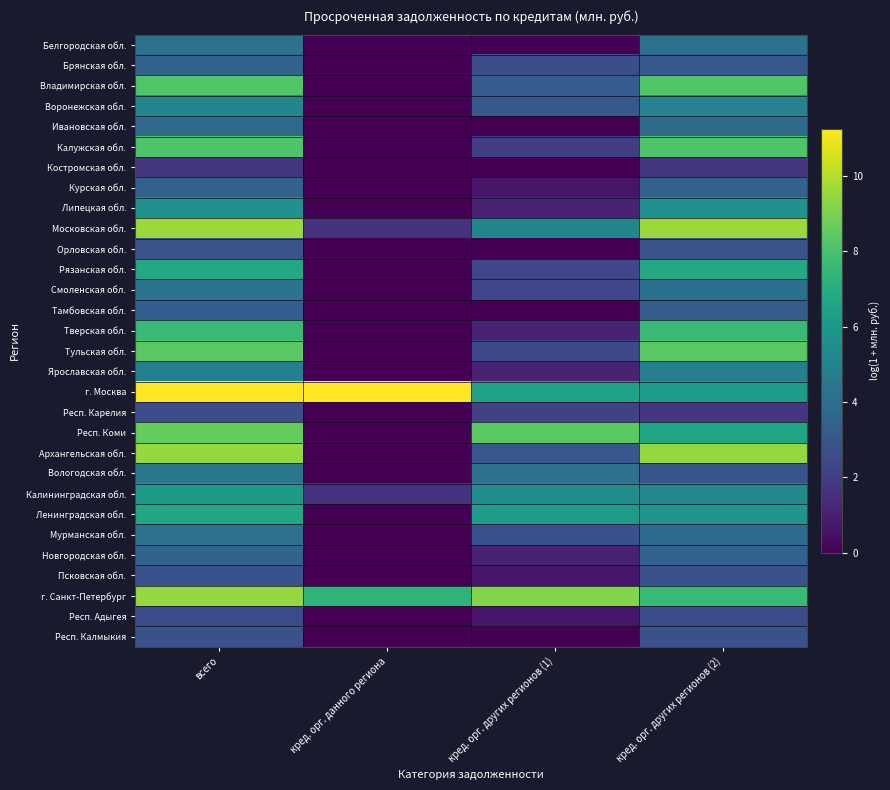

What is the difference between the highest and lowest values at всего?

9.5